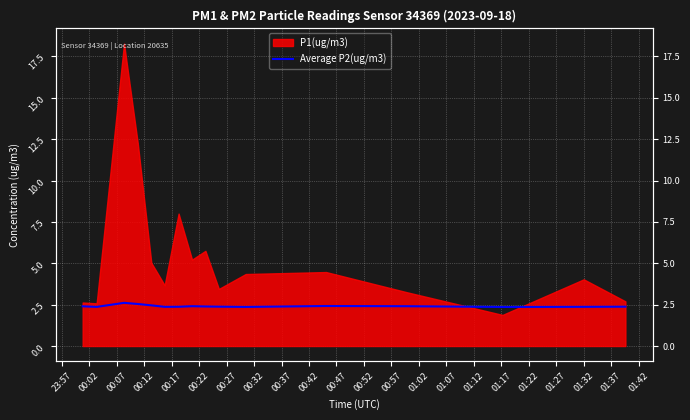

What is the label of the 2nd point from the left?

00:02